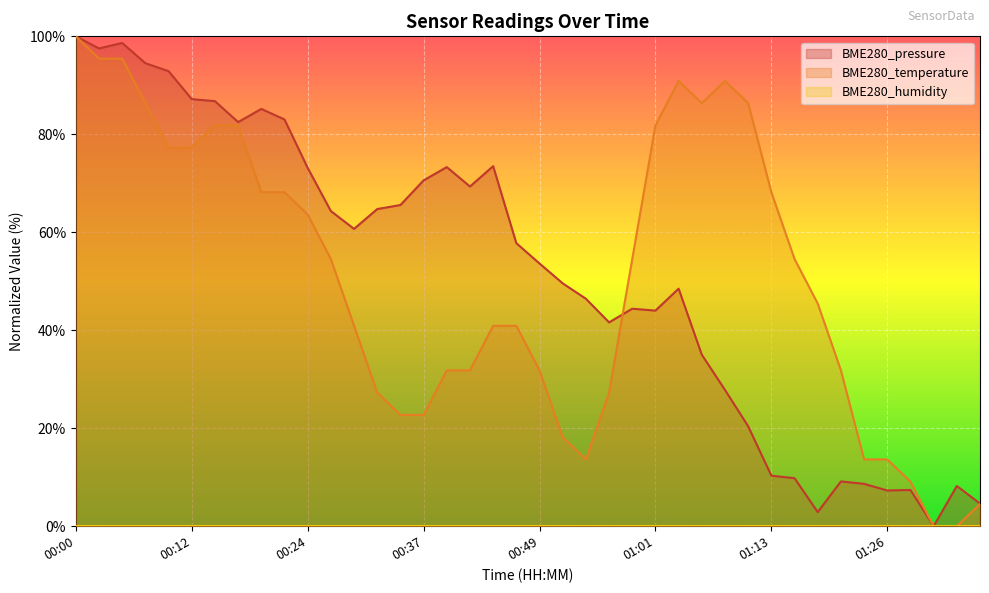

How many distinct data groups are displayed?

3